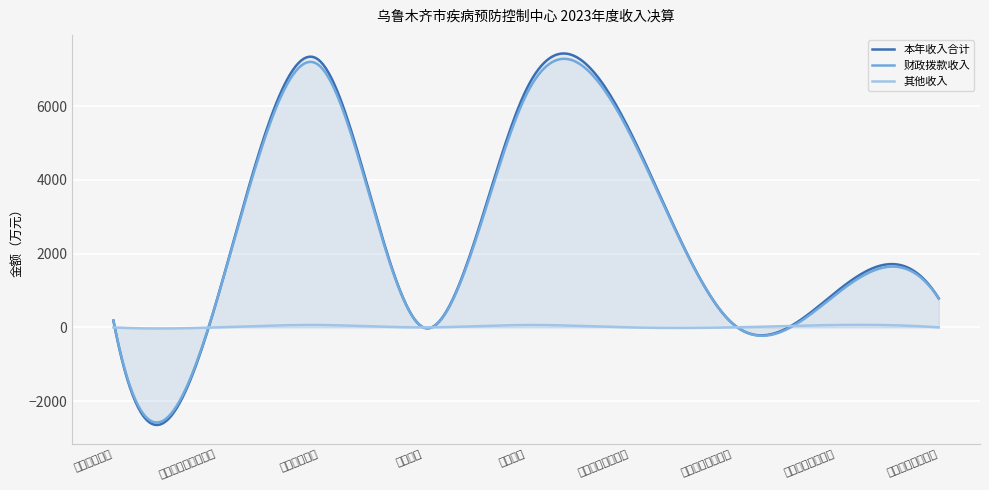

In 本年收入合计, how many points are higher than both neighbors (excluding endpoints)?

3